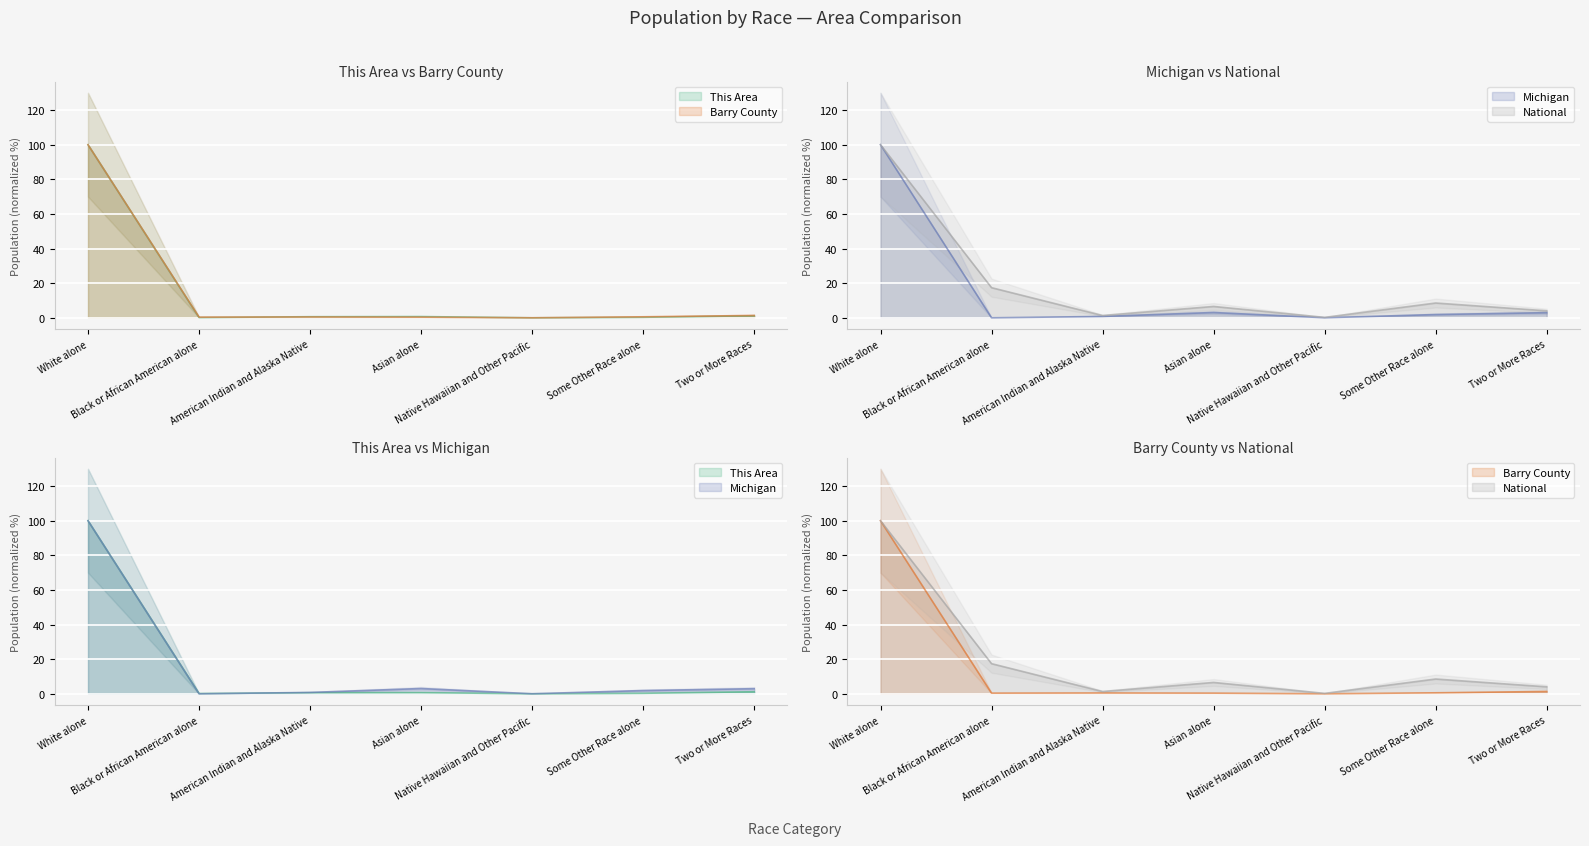

How many interior local valleys does the This Area series have?

2